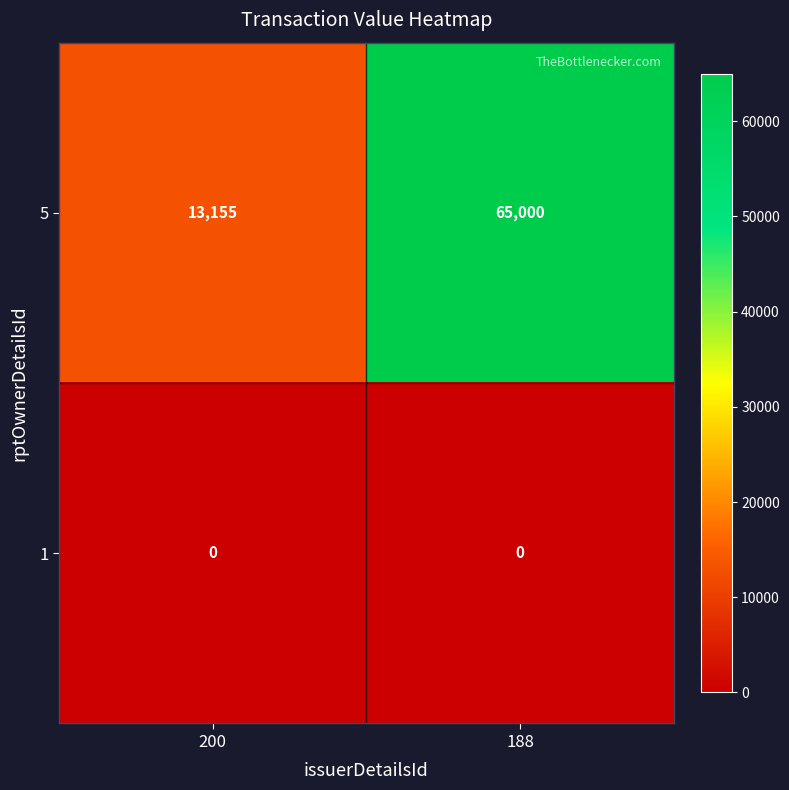

Reading right to left, list all the values displayed in this chart.

5: 65000	13155
1: 0	0